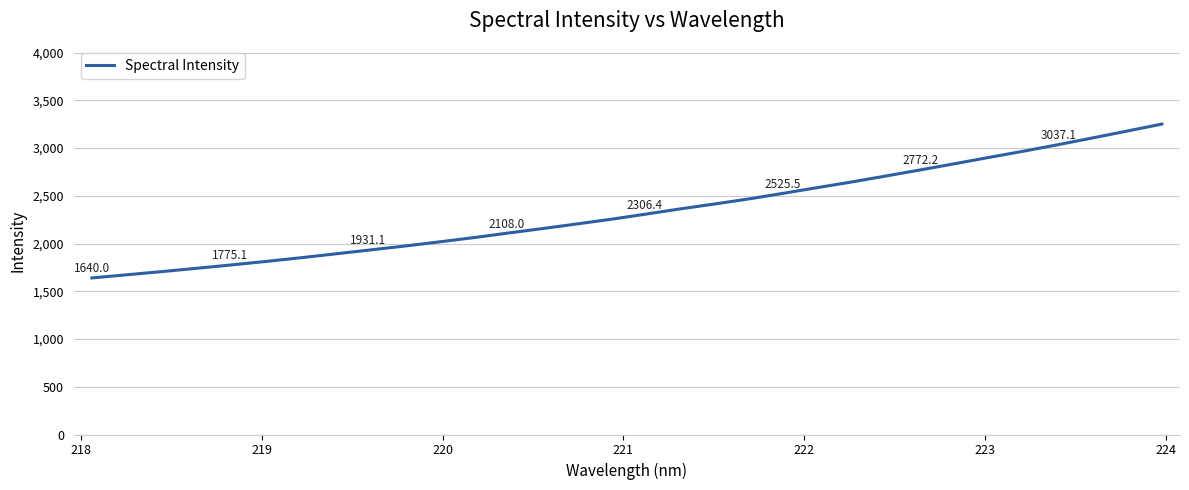

What is the difference between the maximum and minimum values?

1612.2